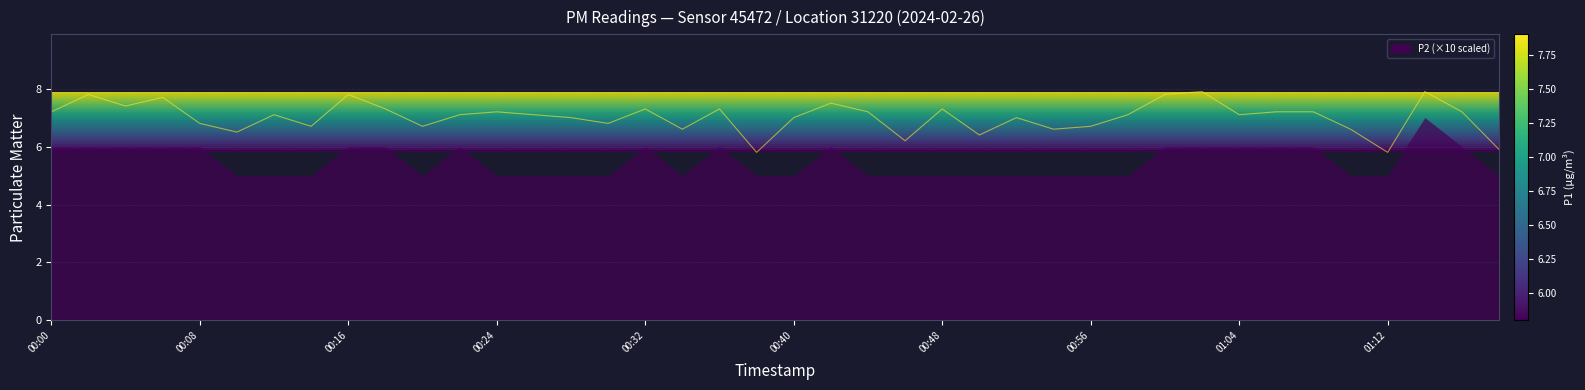

Is it true that the value at 26 is 7.0?

True